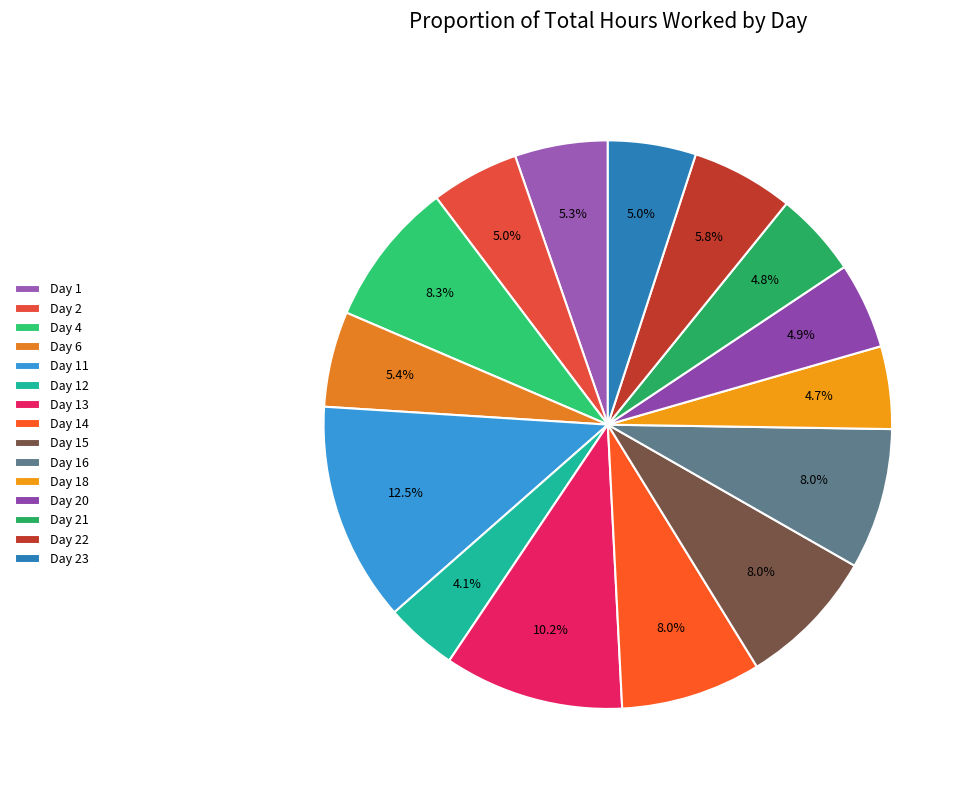

Does Day 6 represent more than half of the total?

No